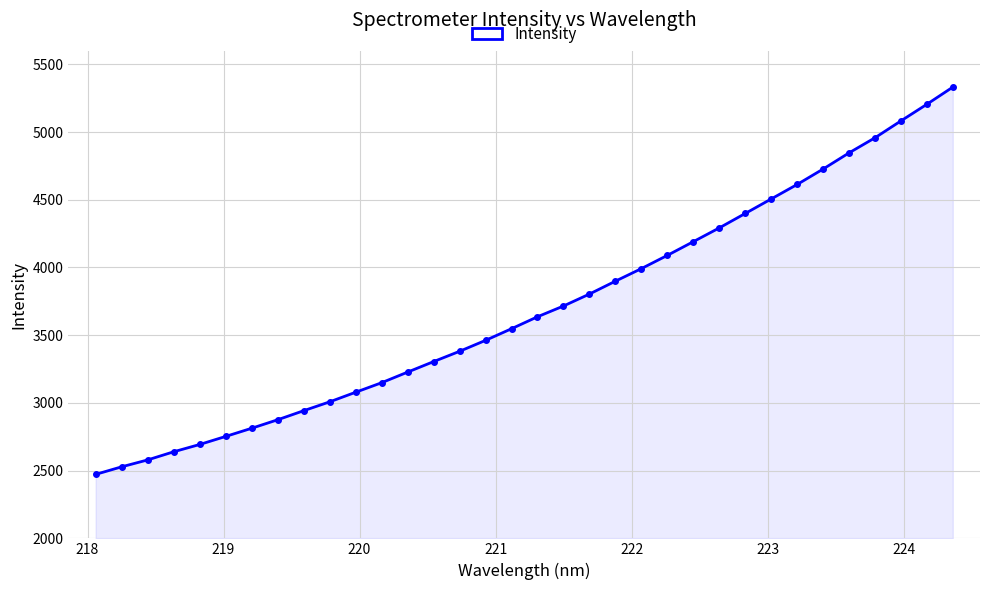

What is the average value?

3698.1